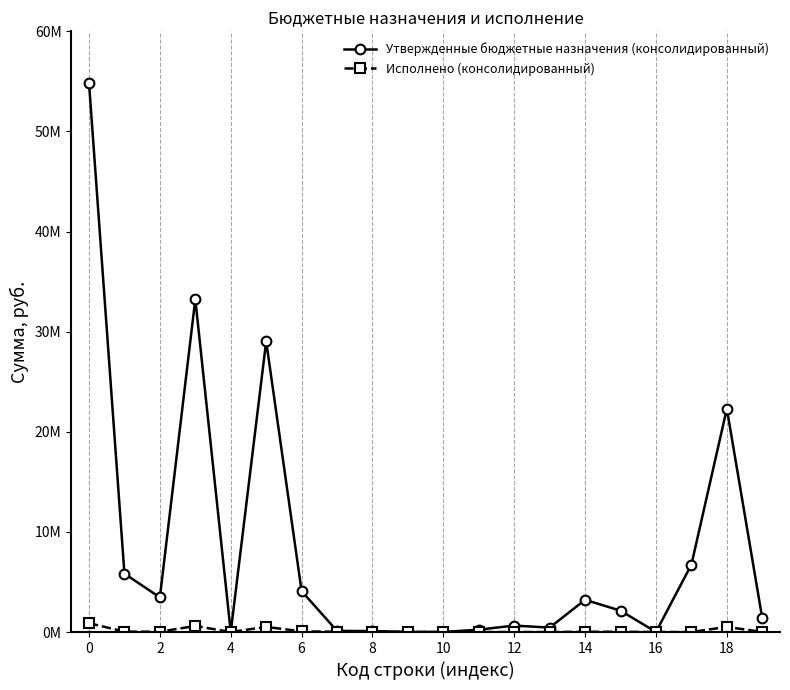

What are all the series names shown in the legend?

Утвержденные бюджетные назначения (консолидированный), Исполнено (консолидированный)